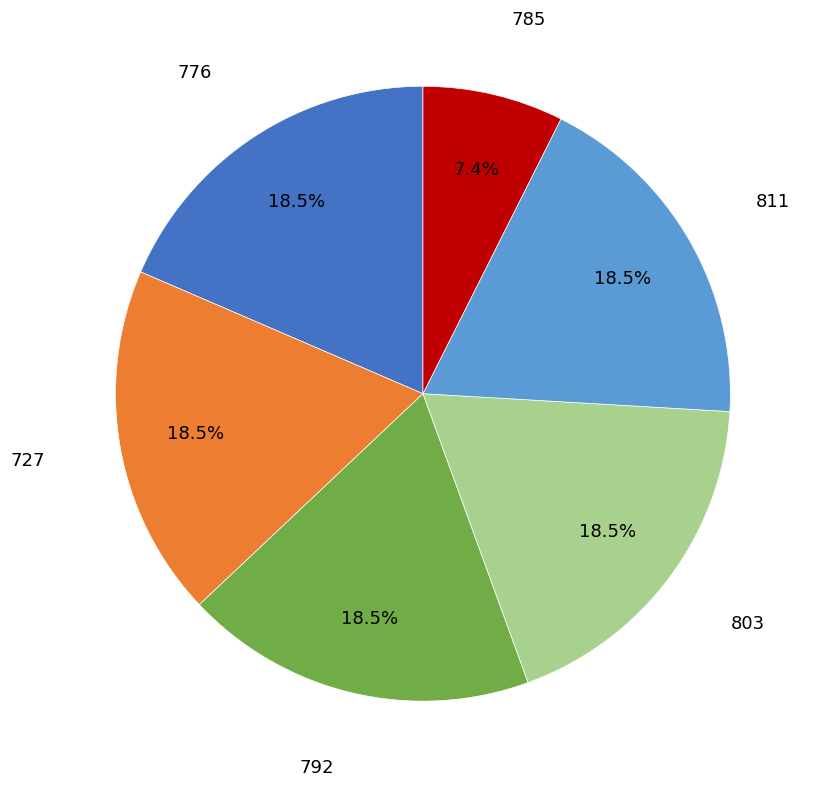

To the nearest percent, what is the difference between the largest and smallest slice percentages?

11%